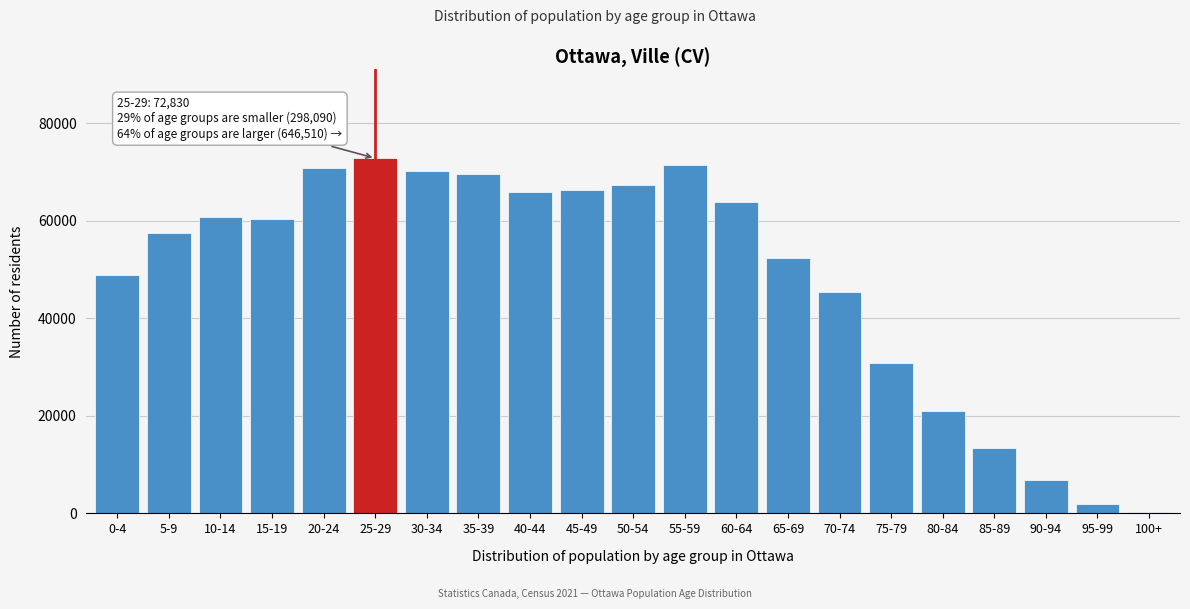

At which label is the value closest to 36552?

75-79